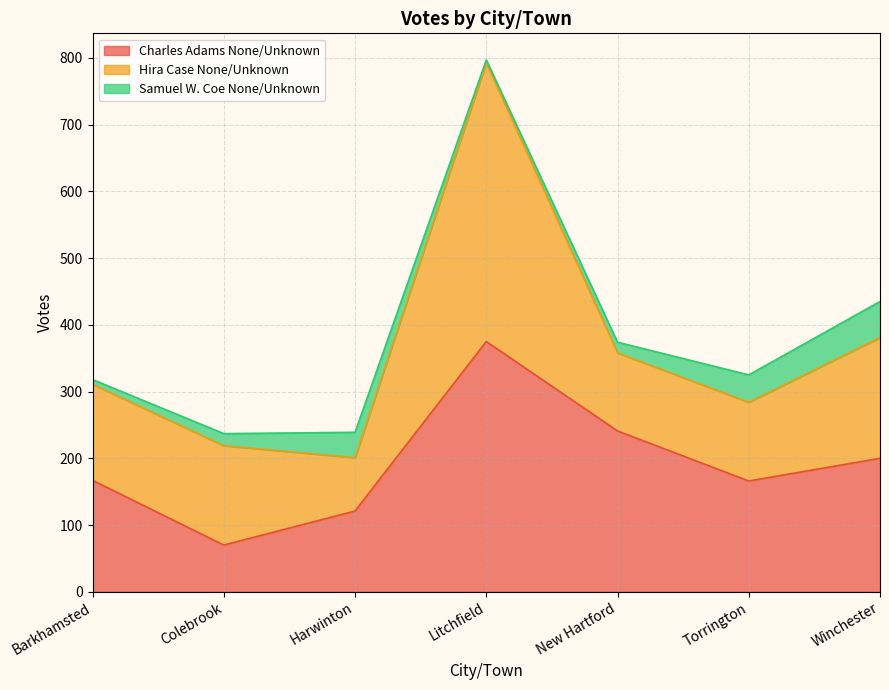

Where does the Charles Adams None/Unknown series first go above 167?

Litchfield